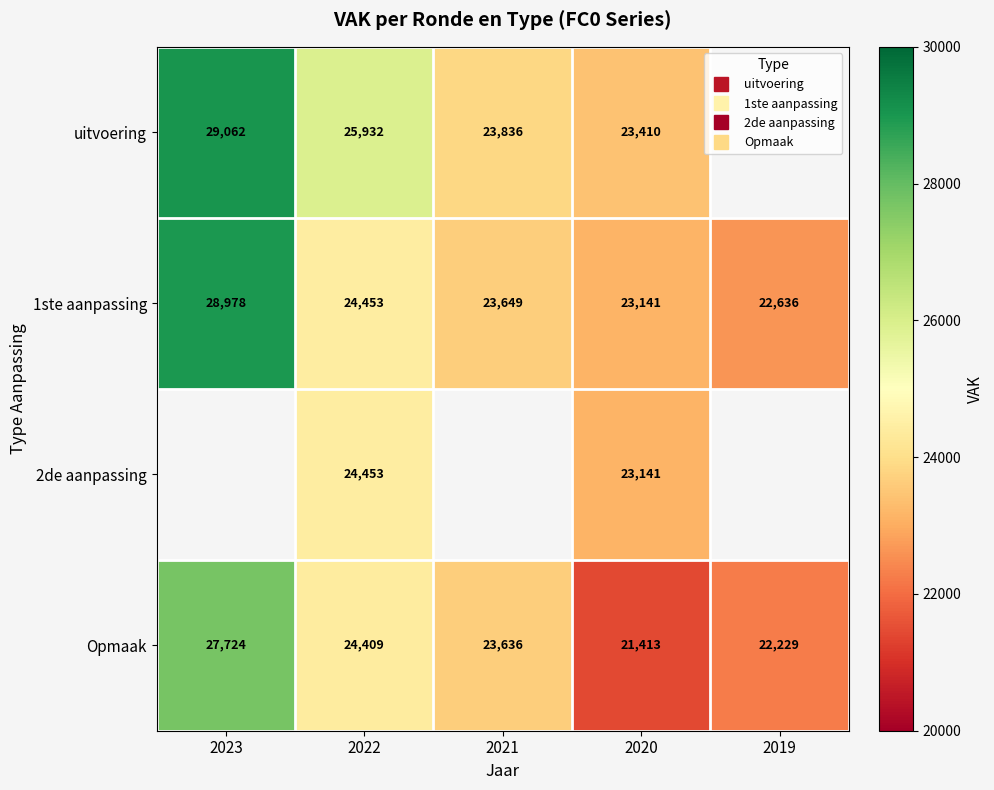

Between 2022 and 2020, which series saw the biggest shift?

Opmaak